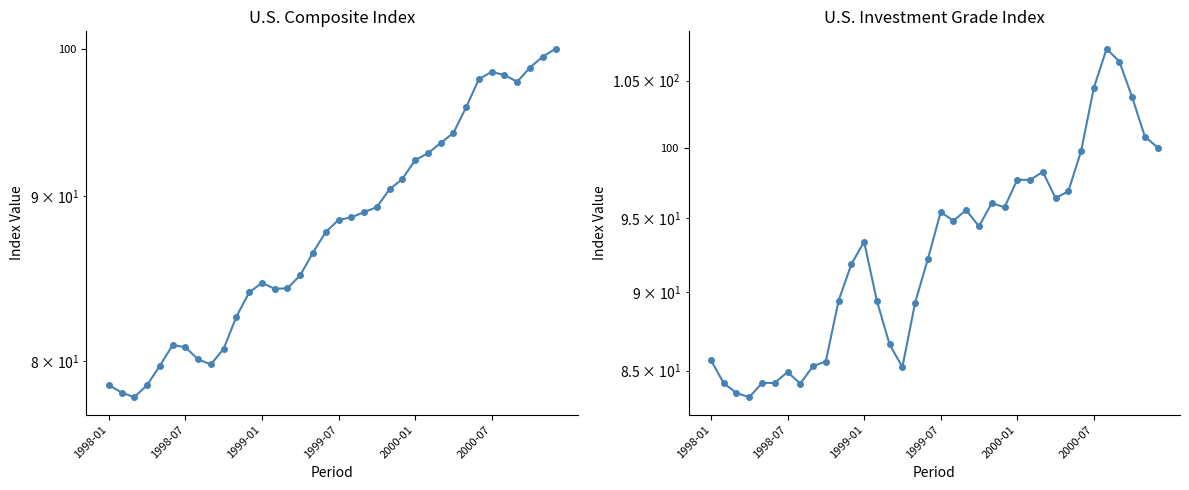

True or false: U.S. Investment Grade has more than 2 interior local peaks.

True